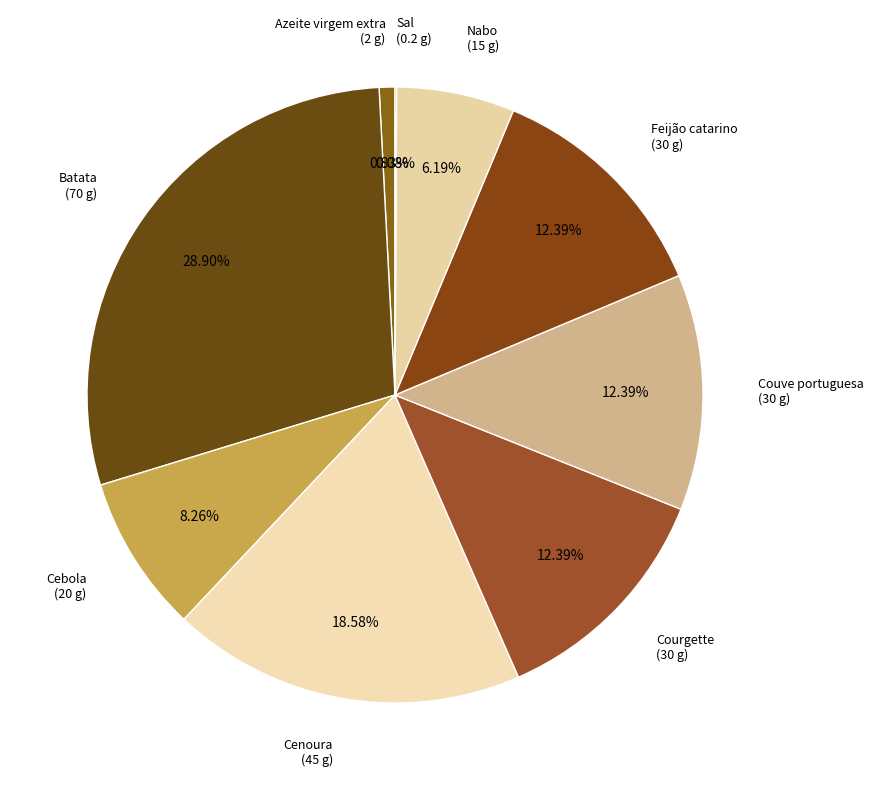

How much of the chart is everything except Batata?

71.1%